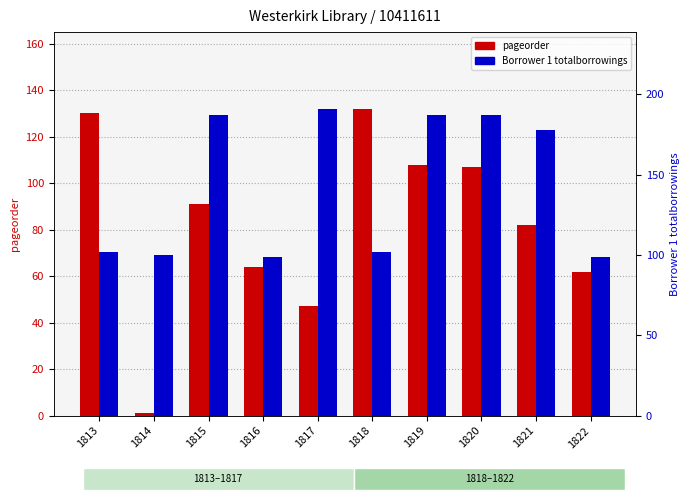

At which category is the sum across all series the highest?

1819